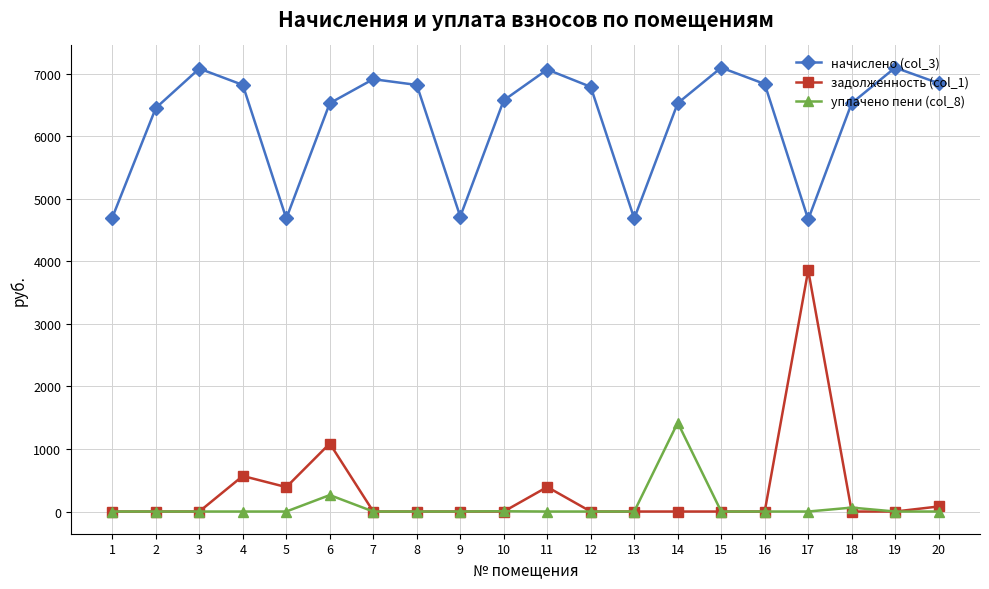

What is the spread (max minus min) of values at 2?

6451.2